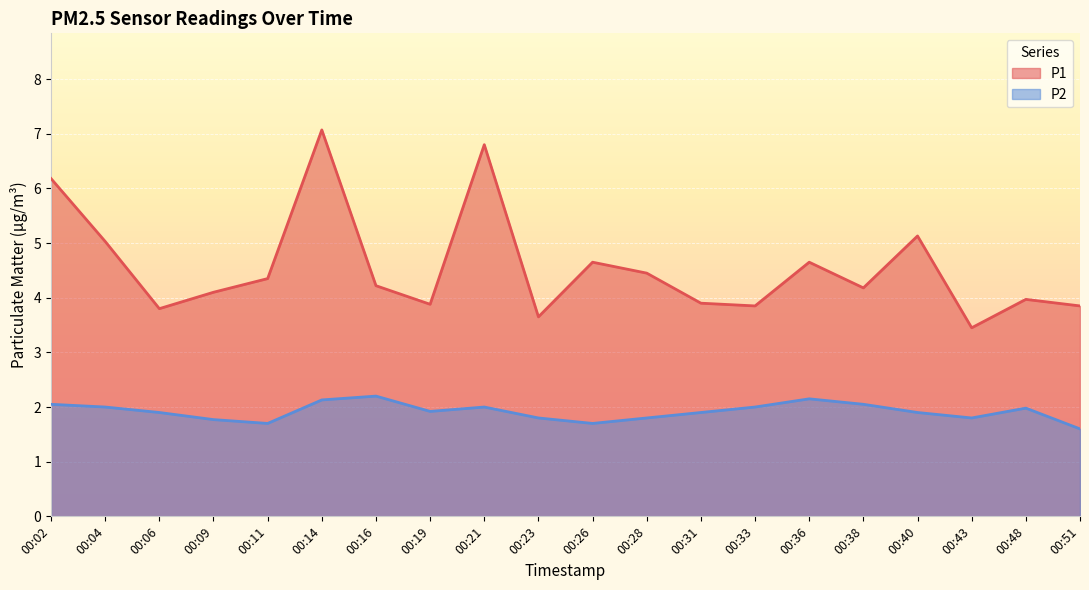

What is the difference between the P1 values at 00:04 and 00:28?

0.6